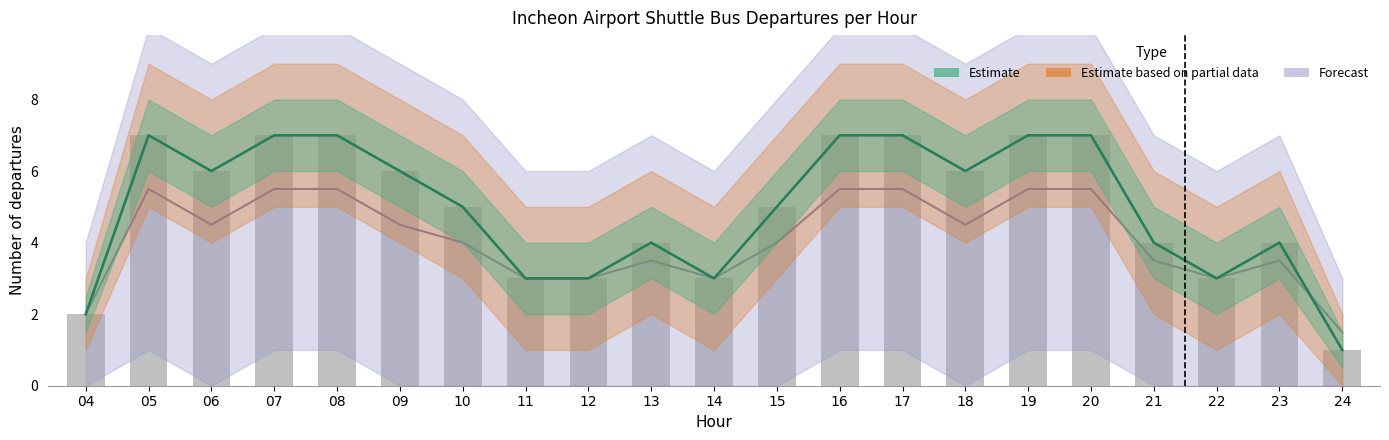

What is the total value across all series at 07?

14